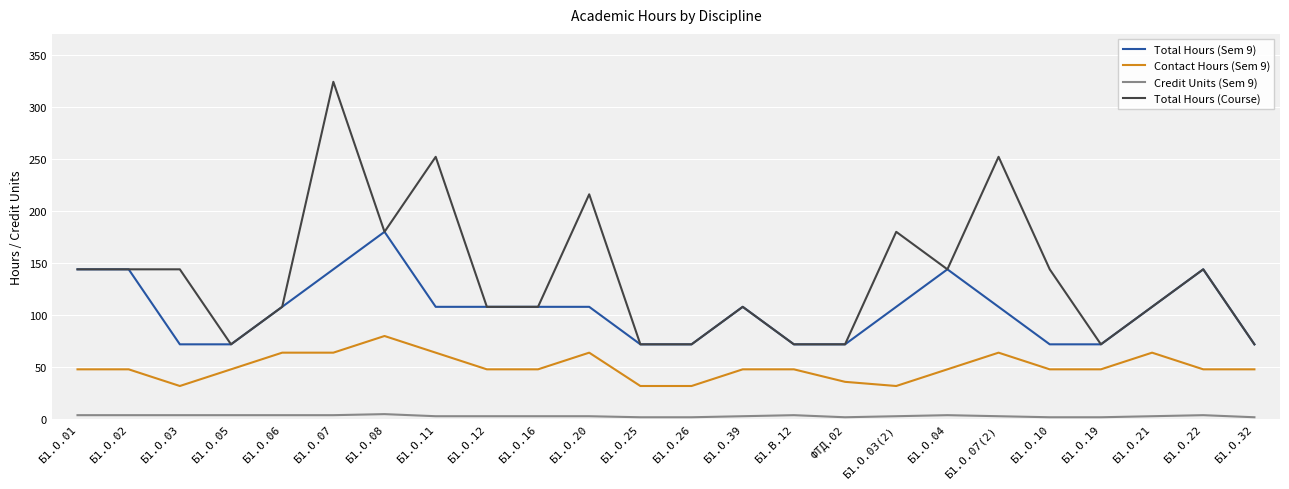

What is the maximum value for Contact Hours (Sem 9)?

80